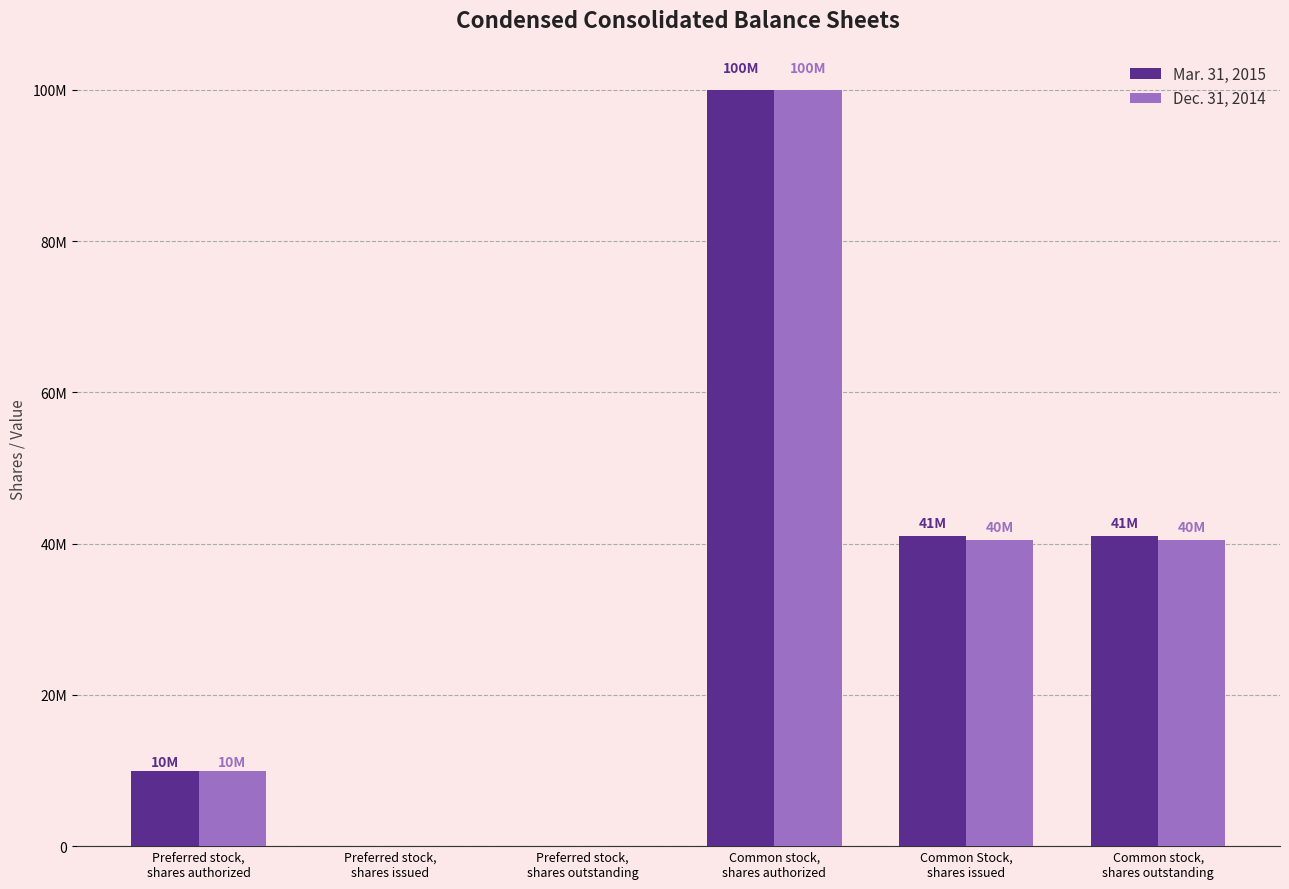

True or false: Mar. 31, 2015 has a value of 40950951 at Common Stock,
shares issued.

True